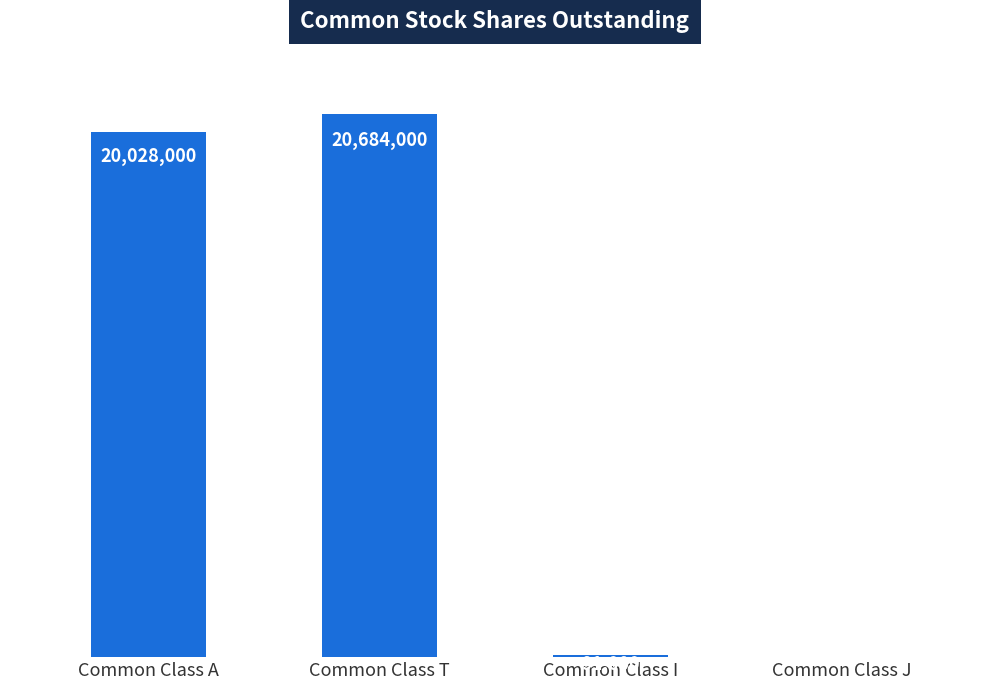

Which has a higher value, Common Class I or Common Class J?

Common Class I